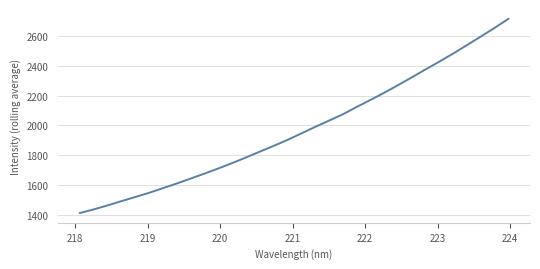

Count the number of data series in this chart.

1